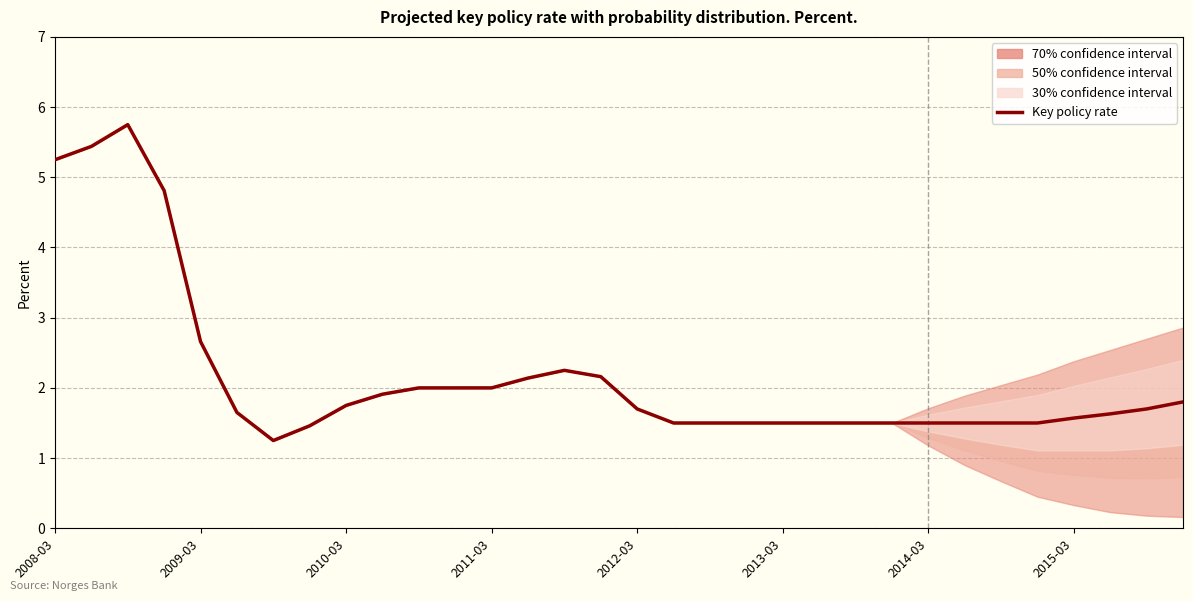

What is the smallest value displayed?

1.2